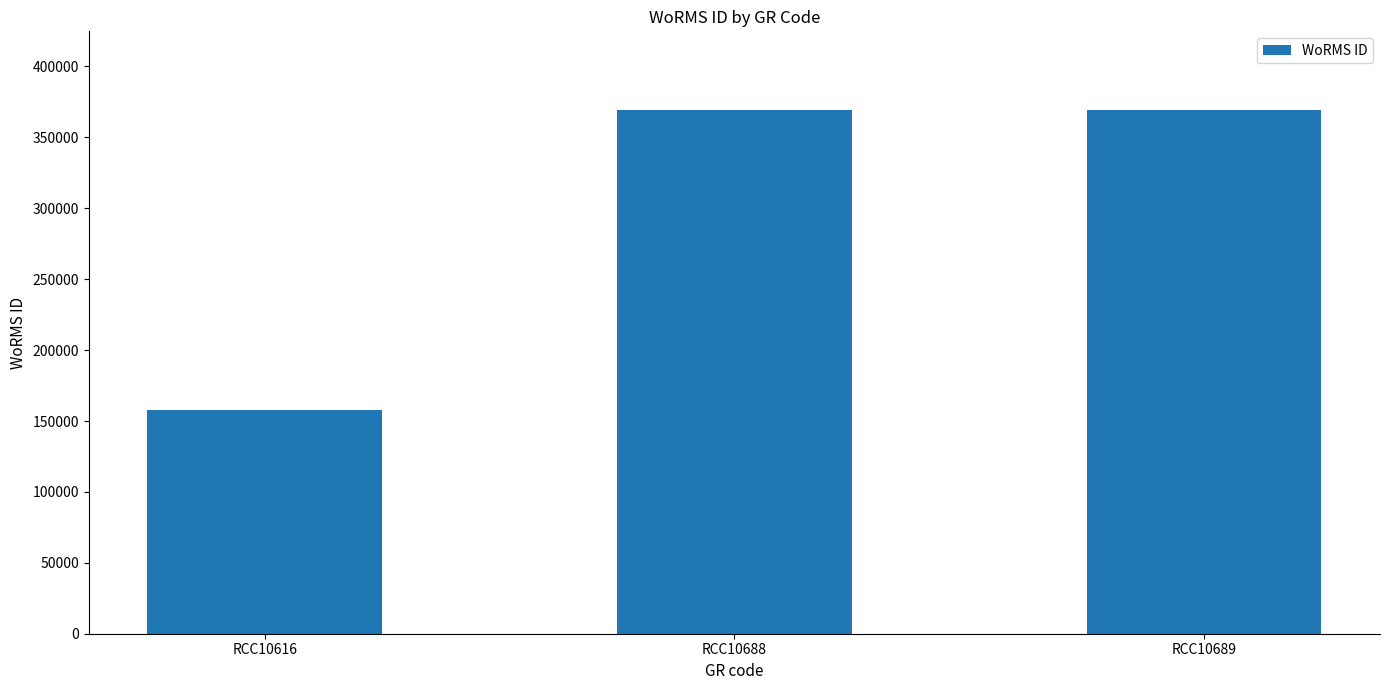

Read the value at RCC10616.

157466